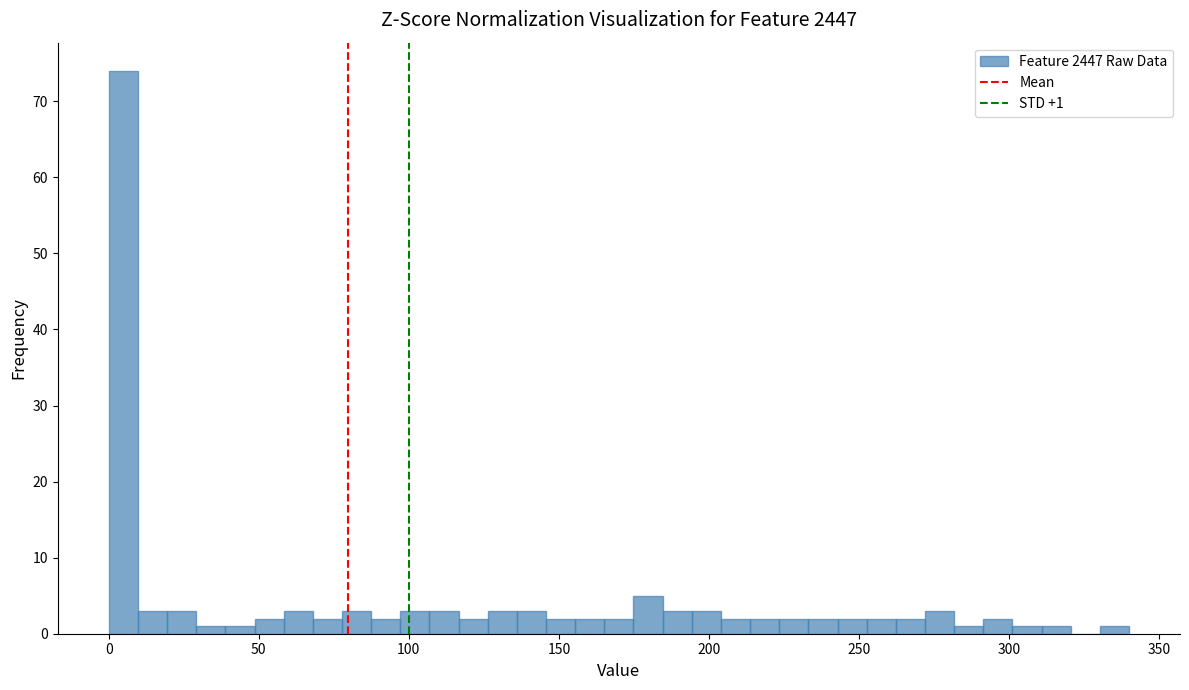

Around what value on the x-axis is the tallest bar? Give the approximate position of its centre, as read against the axis.

5